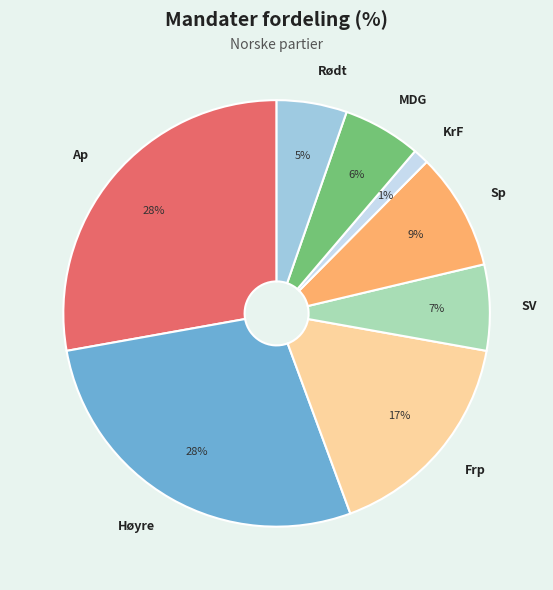

Does any single category account for the majority?

No